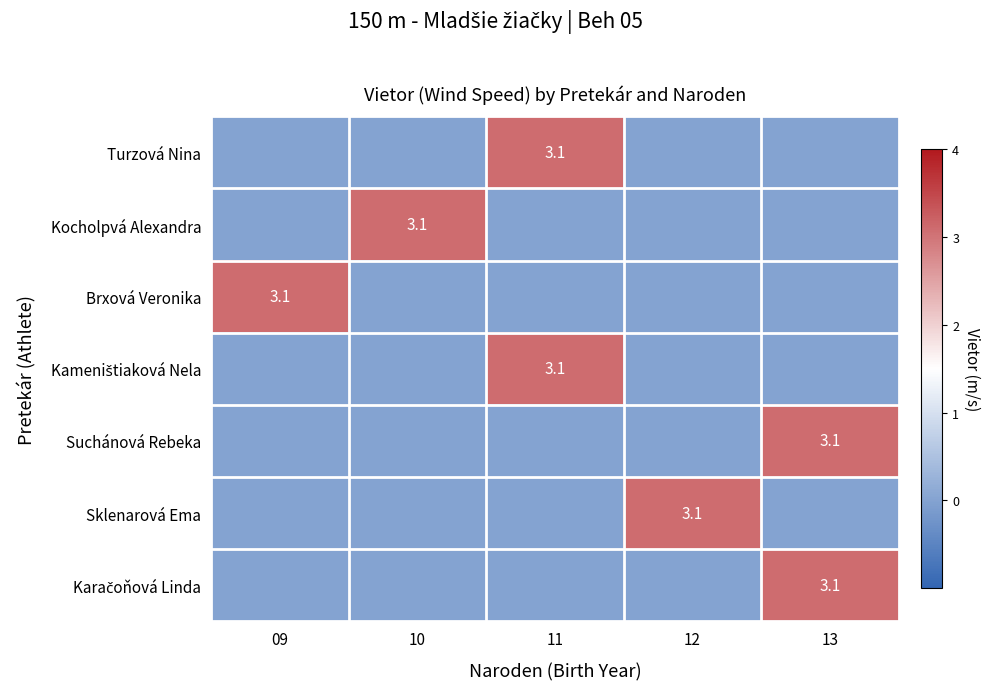

Is it true that Kameništiaková Nela equals 0.0 at 12?

True